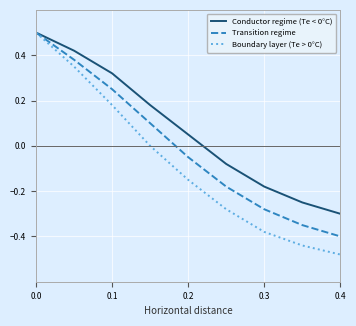

Which series has the largest range (max minus min)?

Boundary layer (Te > 0°C)